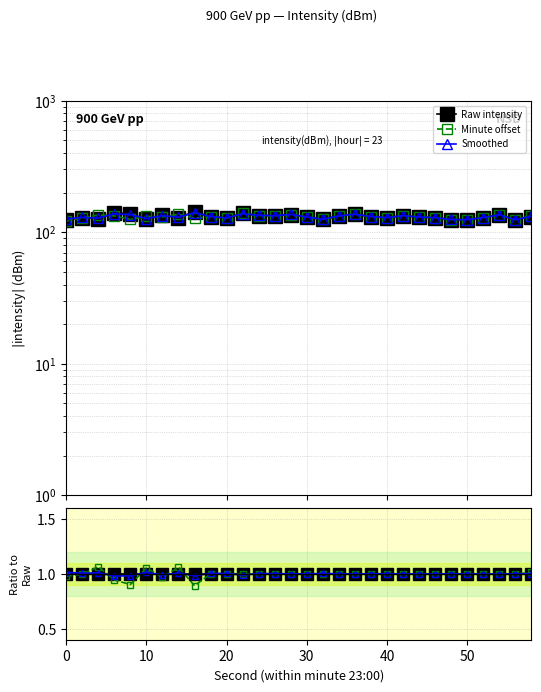

Is the value of Minute offset at 12 greater than the value of Smoothed at 20?

No